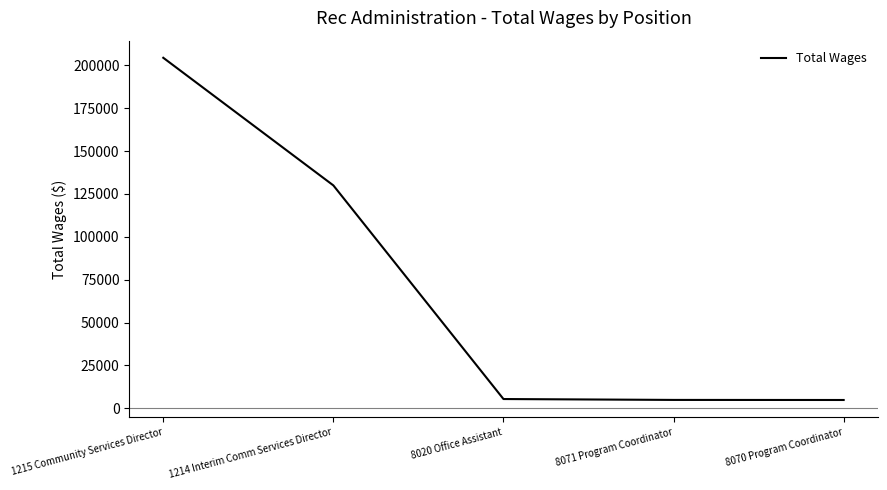

The chart shows a value of 204490 at 1215 Community Services Director. True or false?

True